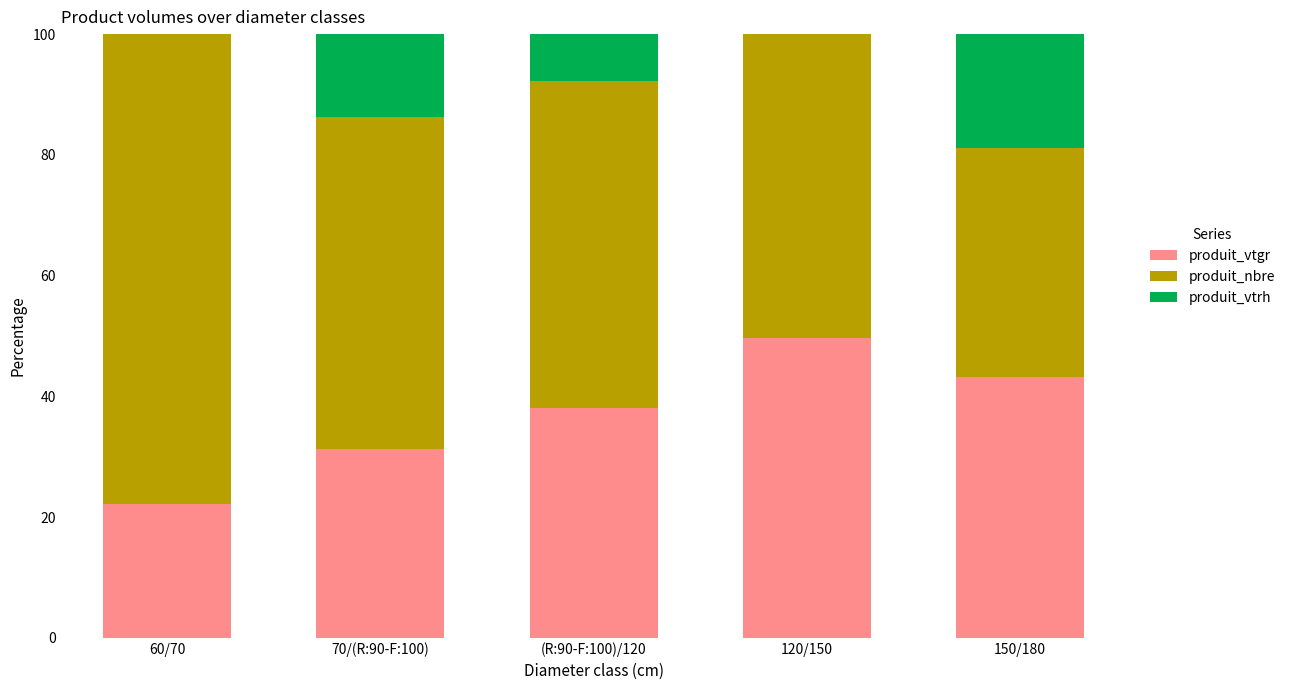

What is the total value across all series at 70/(R:90-F:100)?

100.0